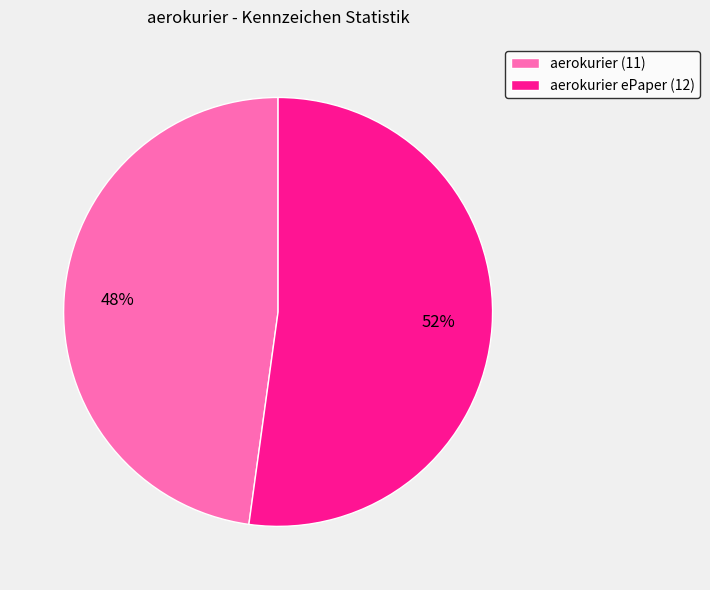

To the nearest percent, what is the average slice percentage?

50%